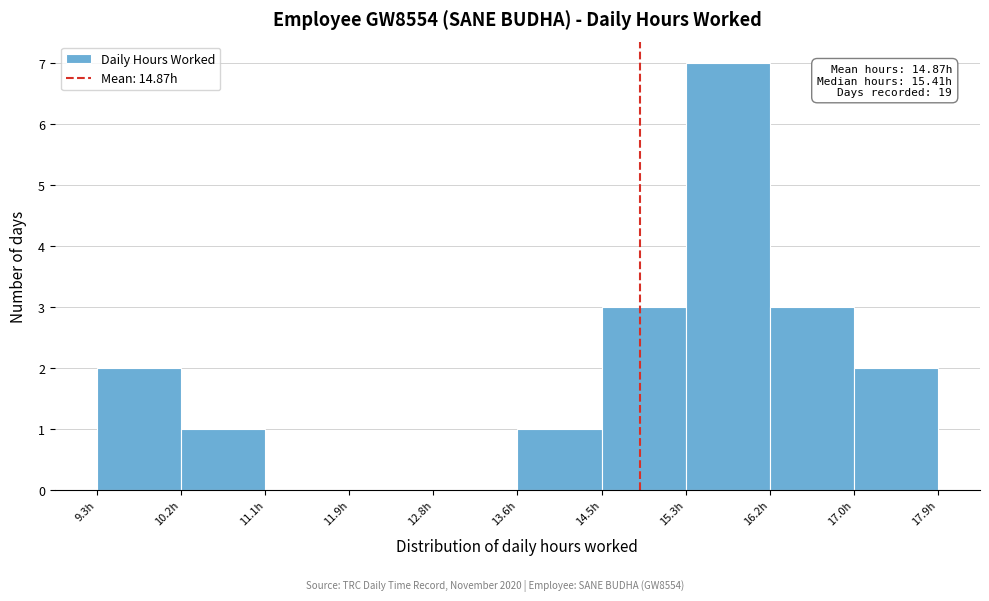

Over which range of the x-axis is the bar tallest?

15.3 to 16.2